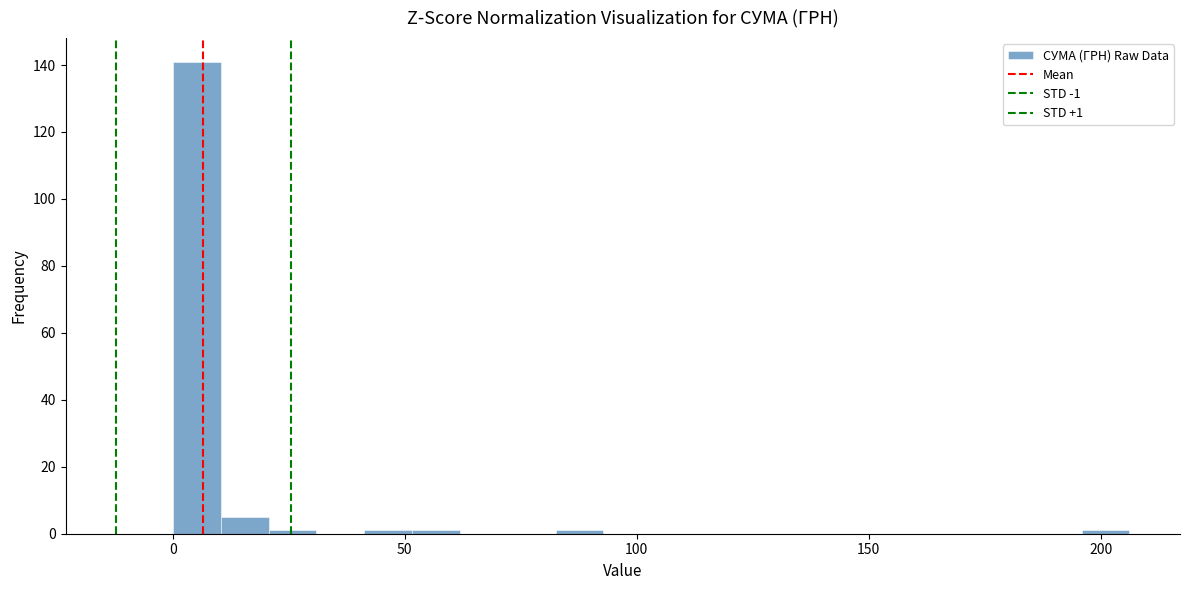

Read against the x-axis, roughly where is the centre of the tallest bar?

5